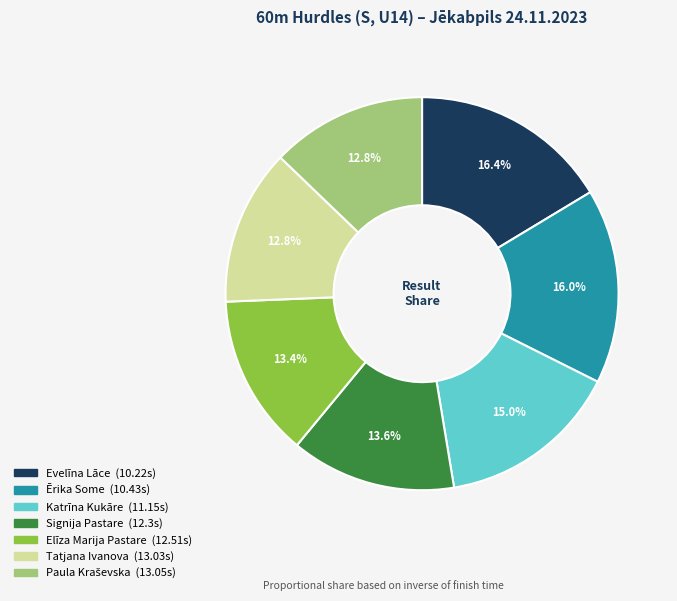

Is there any slice that represents more than half of the pie?

No